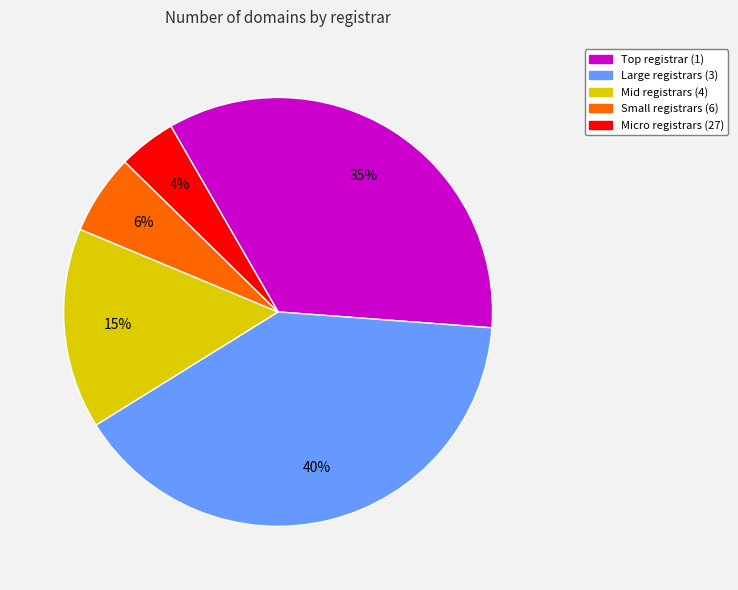

Does any single category account for the majority?

No